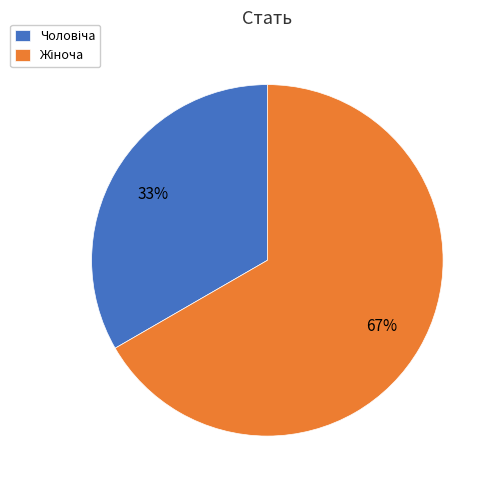

To the nearest percent, what is the average slice percentage?

50%